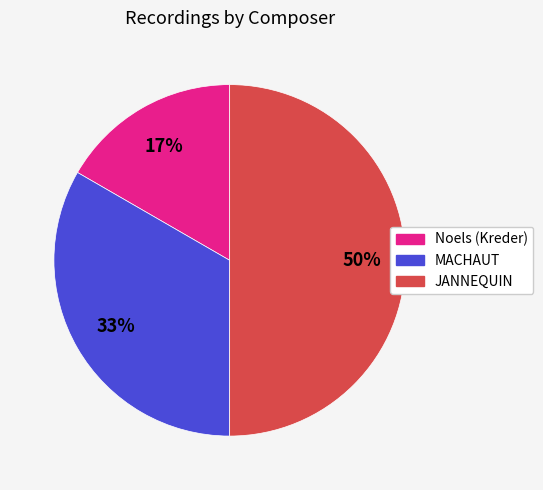

Rank the categories by value from lowest to highest.

Noels (Kreder), MACHAUT, JANNEQUIN